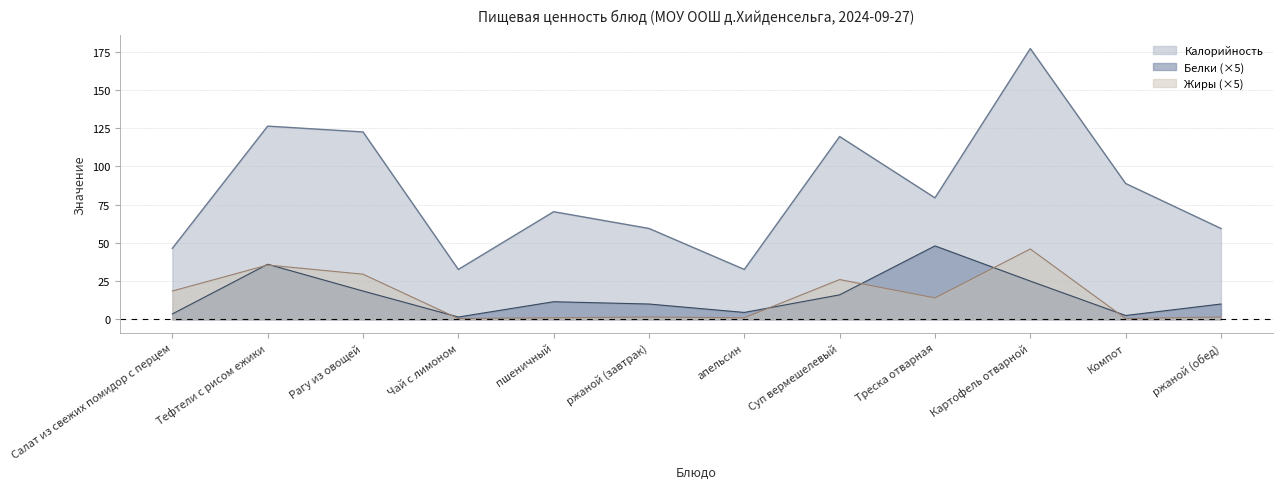

Reading right to left, list all the values displayed in this chart.

Калорийность: 59.4	88.8	177.0	79.4	119.5	32.6	59.4	70.3	32.6	122.5	126.3	46.4
Белки: 10.0	2.5	25.0	48.0	16.0	4.5	10.0	11.5	1.5	18.5	36.0	3.5
Жиры: 1.5	0.5	46.0	14.0	26.0	1.0	1.5	1.0	0.5	29.5	35.5	18.5